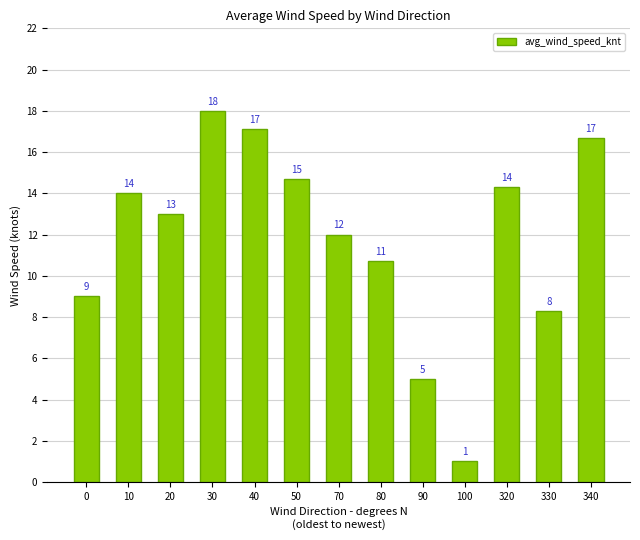

Which has a higher value, 70 or 30?

30